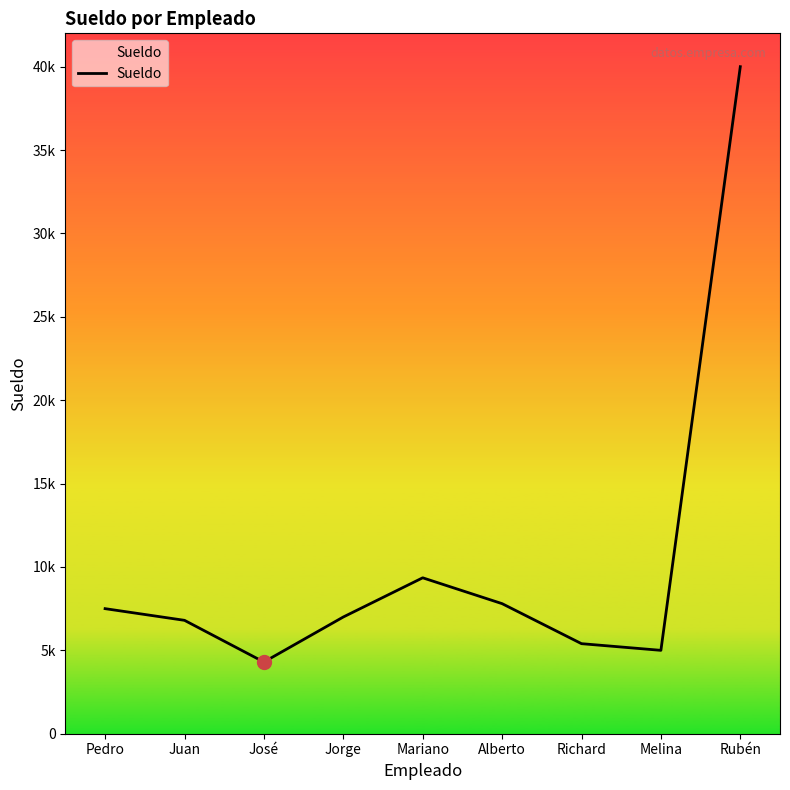

How many interior local peaks (higher than both neighbors) does the data have?

1